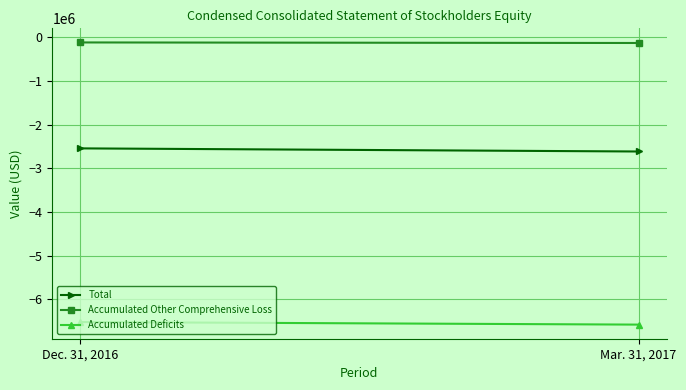

What is the average value of the Accumulated Deficits series?

-6549139